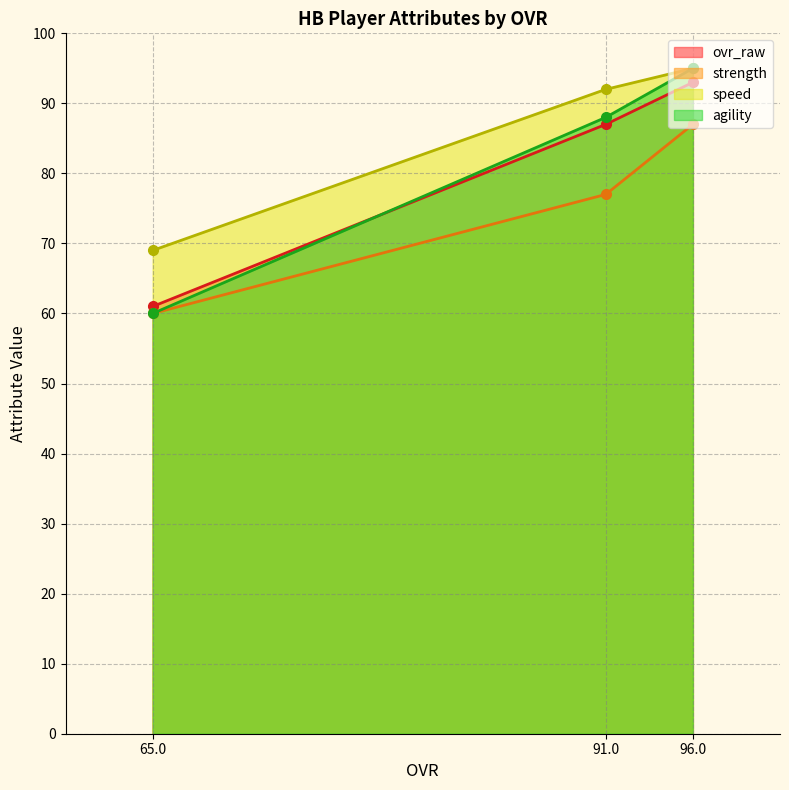

What is the sum of the ovr_raw values at 96.0 and 91.0?

180